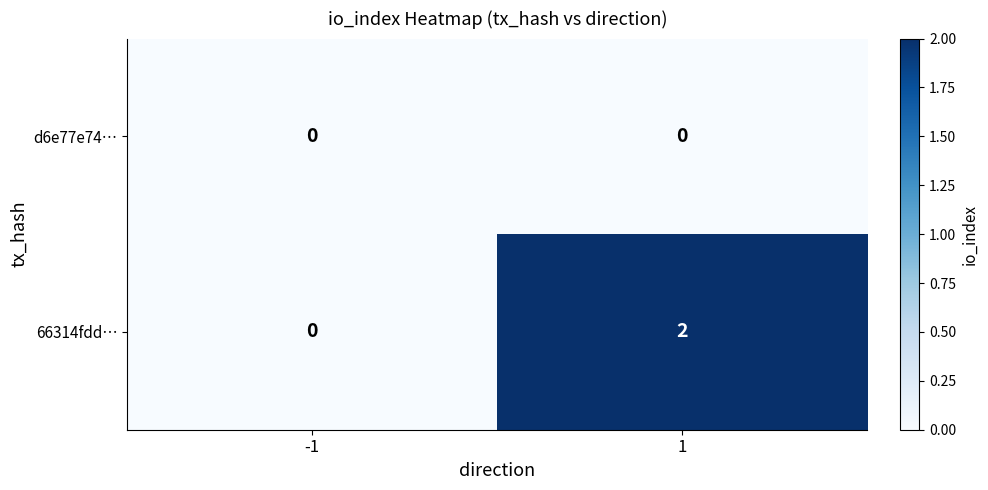

Reading left to right, extract all data points from this chart.

d6e77e74…: 0	0
66314fdd…: 0	2